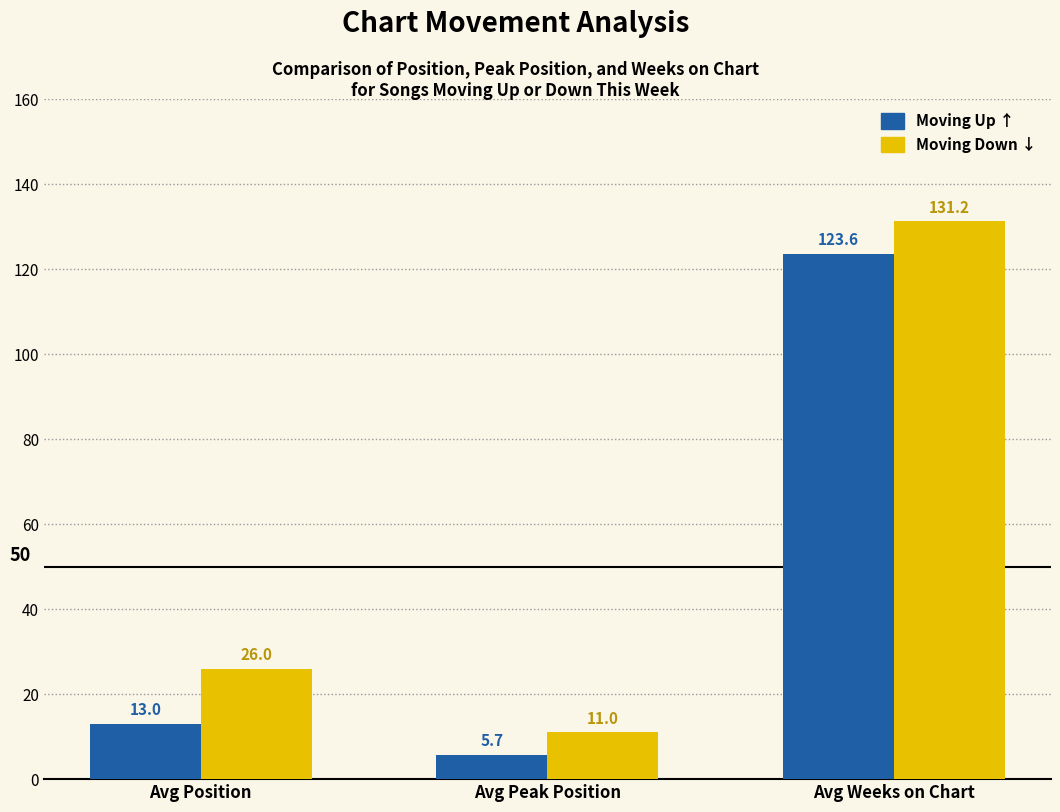

What is the spread (max minus min) of values at Avg Position?

13.0